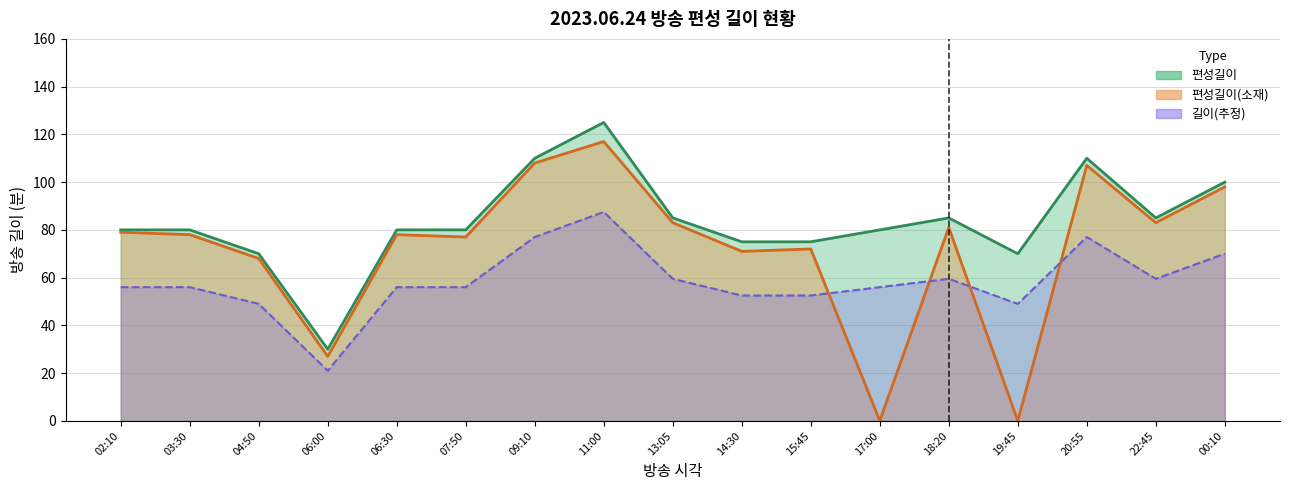

Count the number of data series in this chart.

3